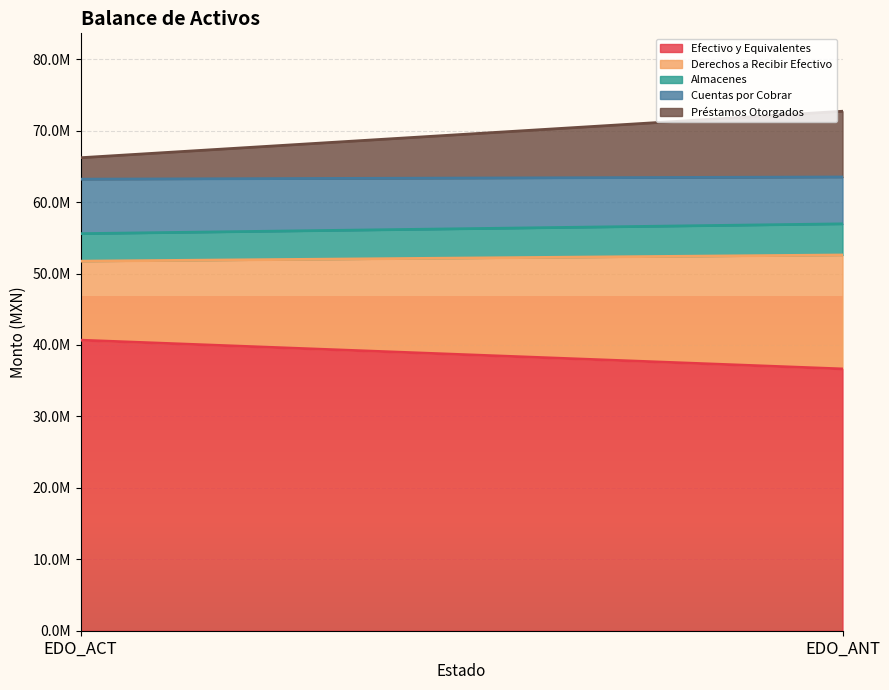

Reading left to right, transcribe all the data shown in this chart.

Efectivo y Equivalentes: 40673051.9	36647409.0
Derechos a Recibir Efectivo: 11058074.1	15950067.8
Almacenes: 3849313.4	4356609.5
Cuentas por Cobrar: 7629952.2	6561448.8
Préstamos Otorgados: 3000000.0	9200000.0